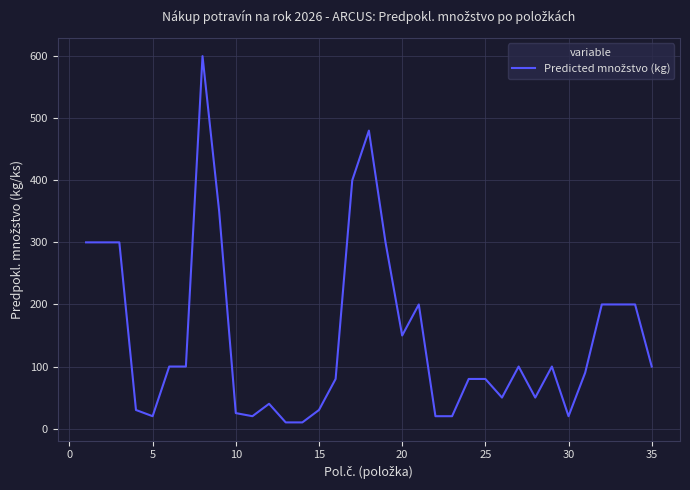

What is the sum of all values?

5155